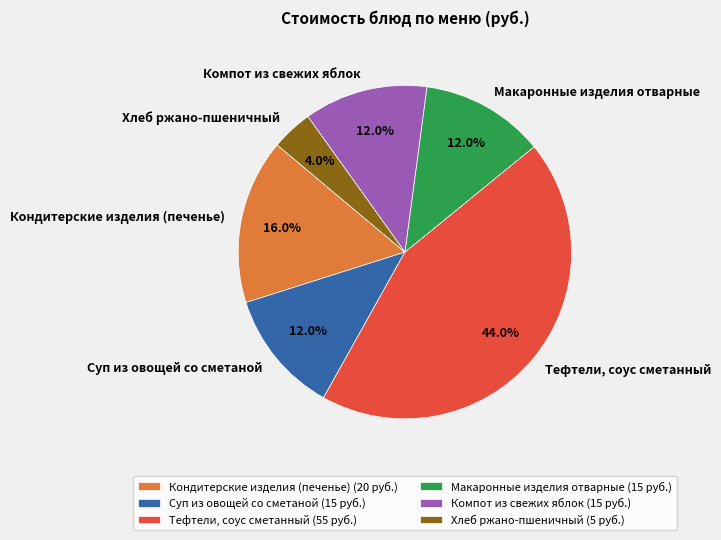

The Хлеб ржано-пшеничный slice represents 18% of the pie. True or false?

False